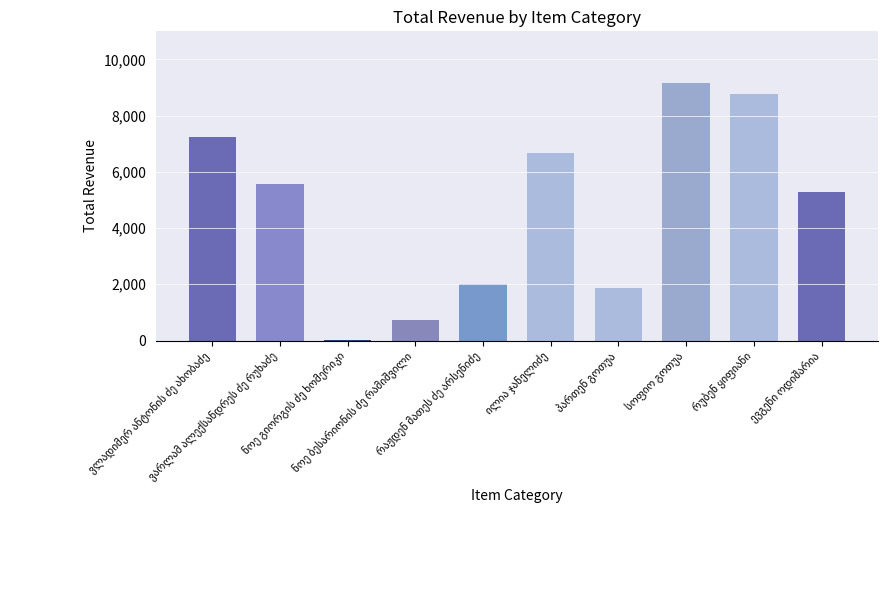

What is the difference between the maximum and minimum values?

9130